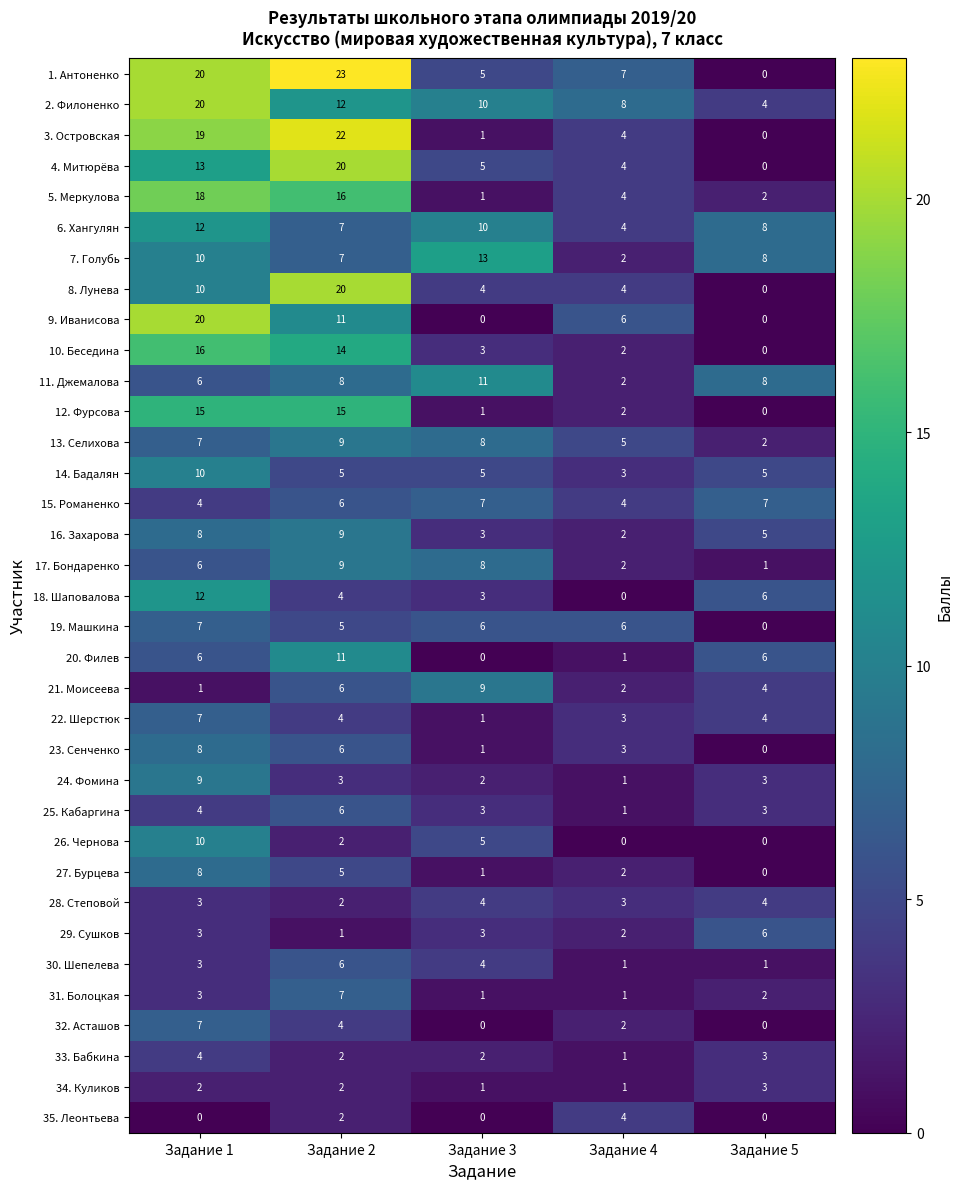

What is the difference between the highest and lowest values at Задание 1?

20